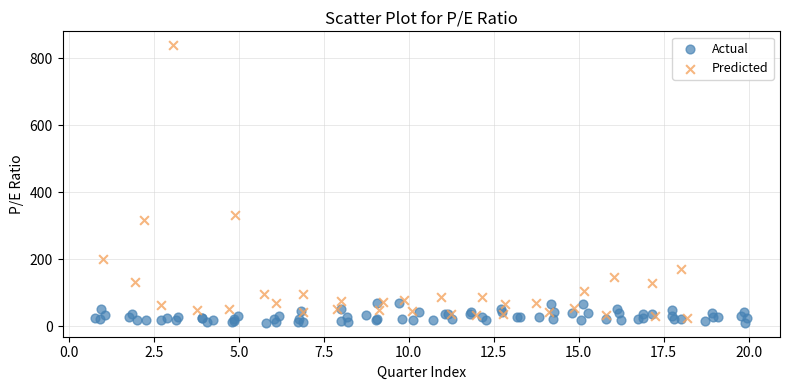

Which series reaches the maximum Y coordinate?

Predicted